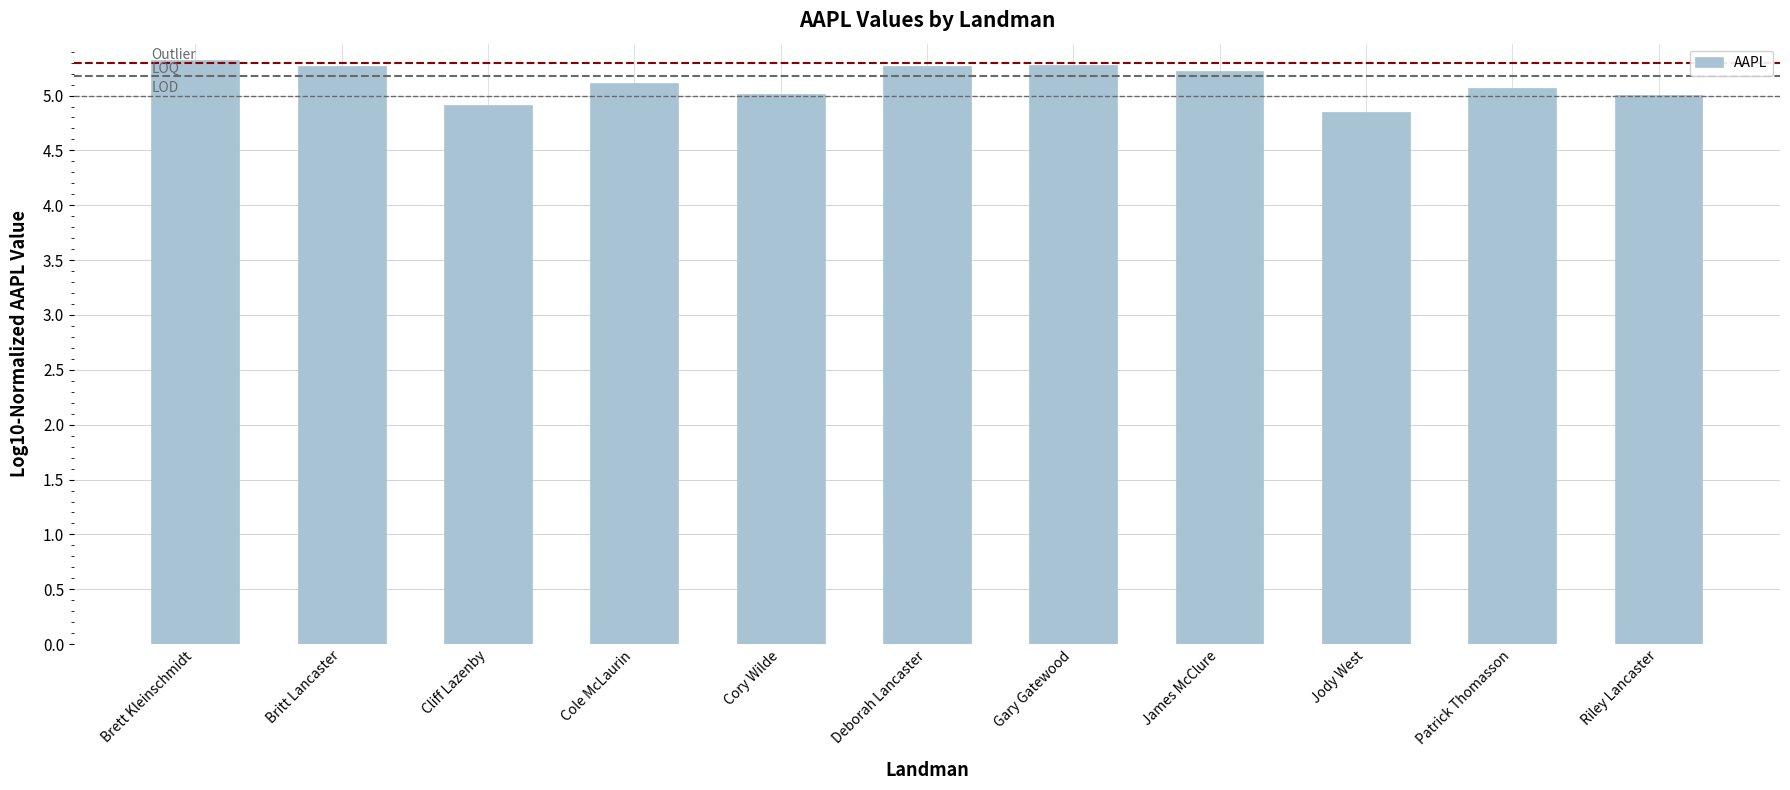

Reading left to right, what are all the values shown in this chart?

Brett Kleinschmidt=5.3	Britt Lancaster=5.3	Cliff Lazenby=4.9	Cole McLaurin=5.1	Cory Wilde=5.0	Deborah Lancaster=5.3	Gary Gatewood=5.3	James McClure=5.2	Jody West=4.9	Patrick Thomasson=5.1	Riley Lancaster=5.0